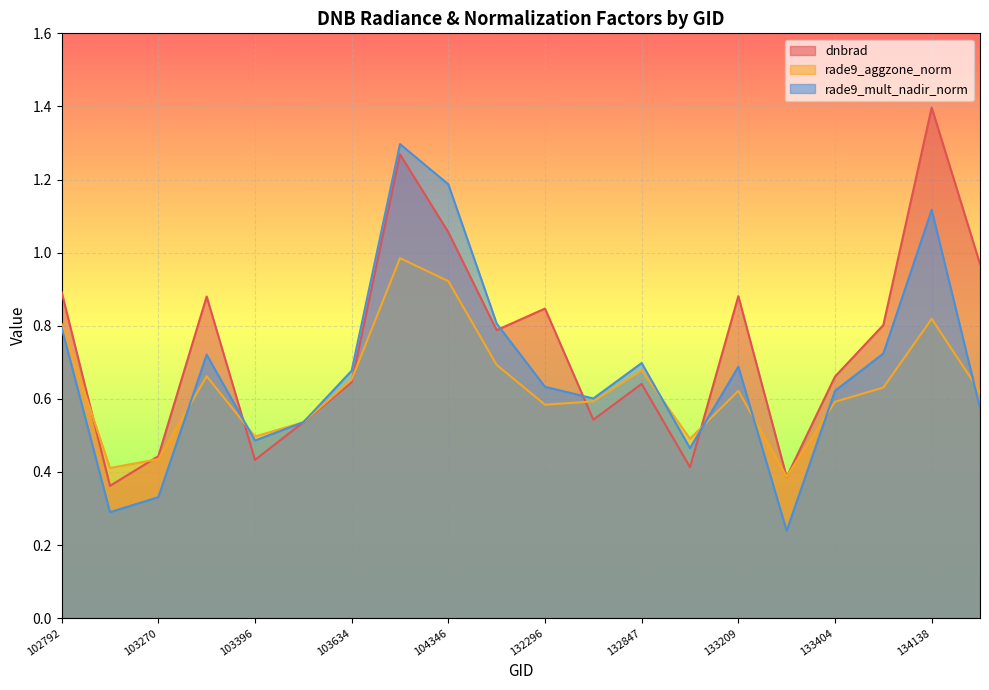

How many rade9_mult_nadir_norm values are between 0 and 1?

17